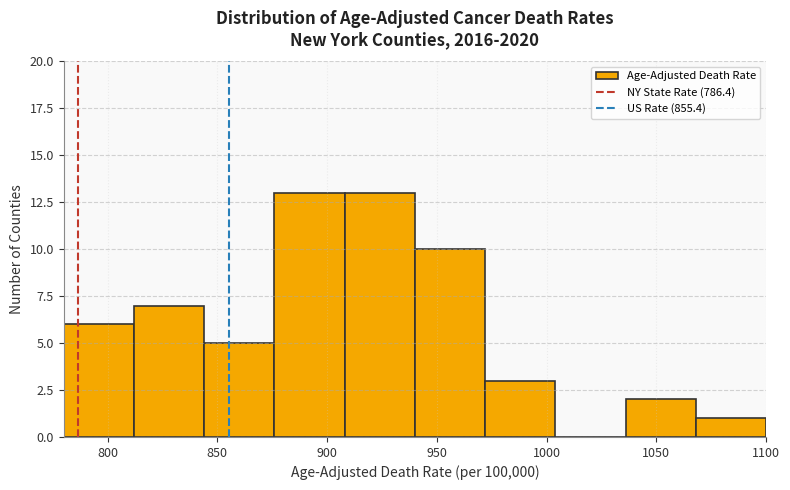

What is the height of the bar covering 780 to 812 on the x-axis? Neither the bar edges nor the heights are printed on the chart, so give them approximately, as read against the axes.

6